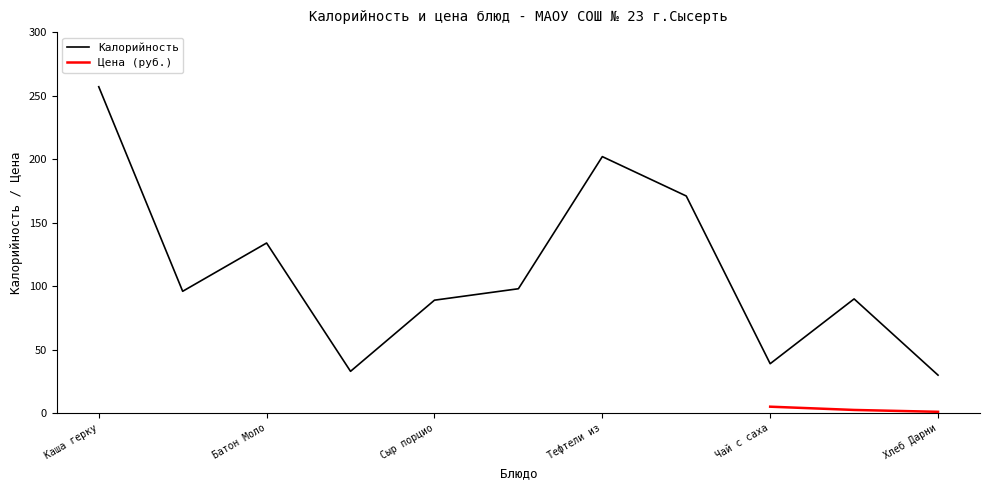

Where is Калорийность nearest to the value 143?

Батон Моло